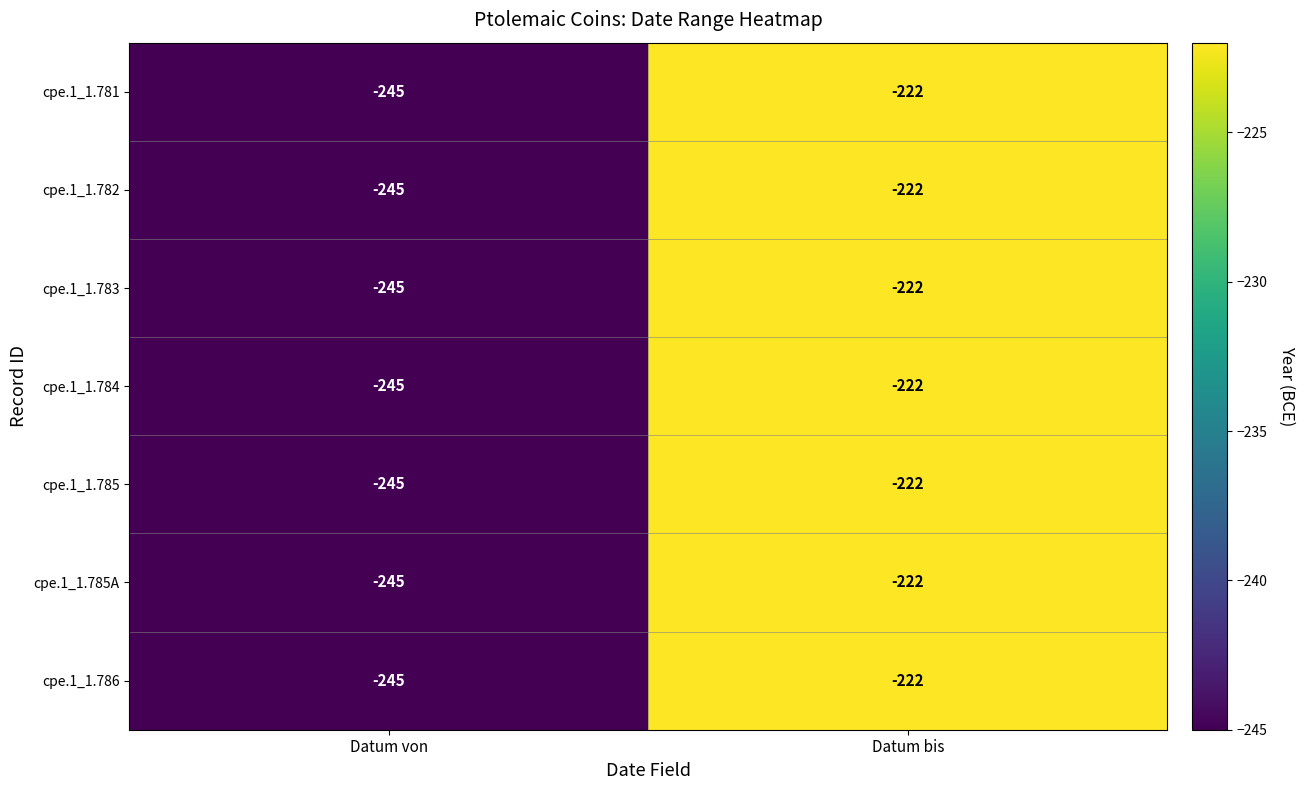

True or false: cpe.1_1.783 has a value of -245 at Datum von.

True